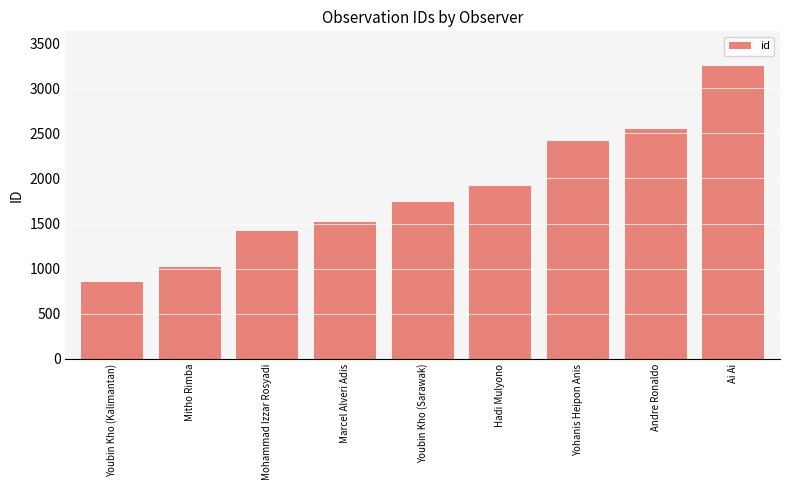

What is the sum of all values?

16660